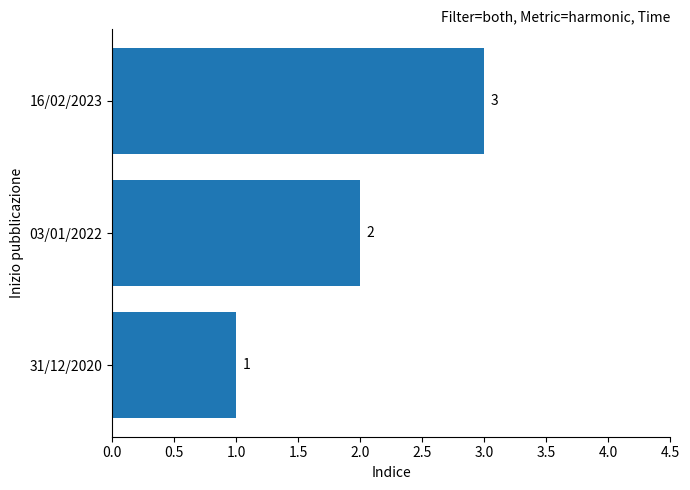

What is the ratio of the value at 31/12/2020 to the value at 16/02/2023?

0.3